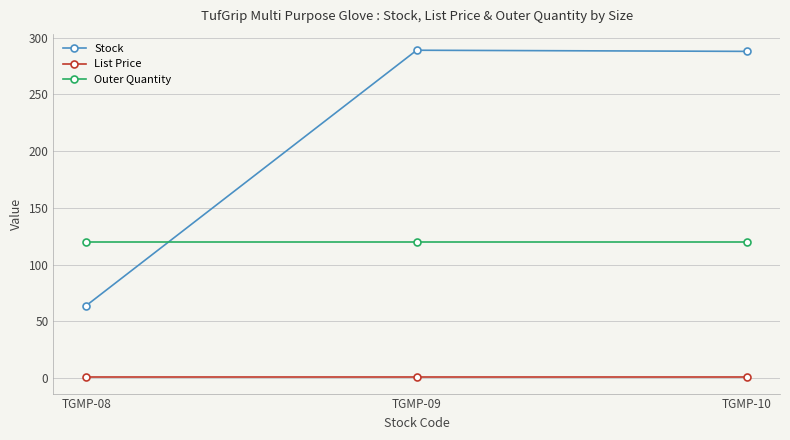

At which label does Stock reach its minimum?

TGMP-08